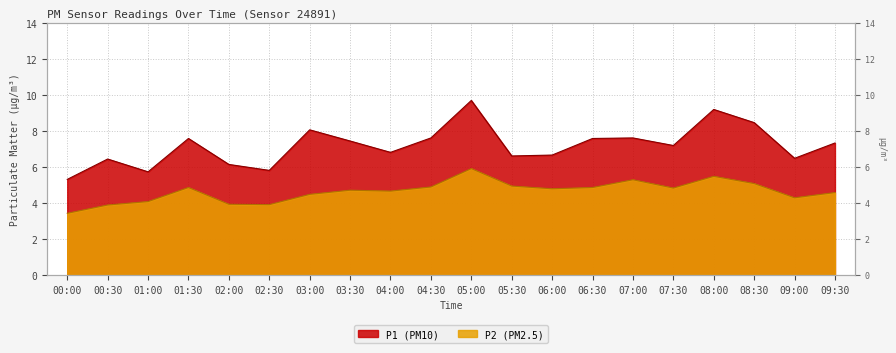

True or false: P2 and P1 cross at least once.

False